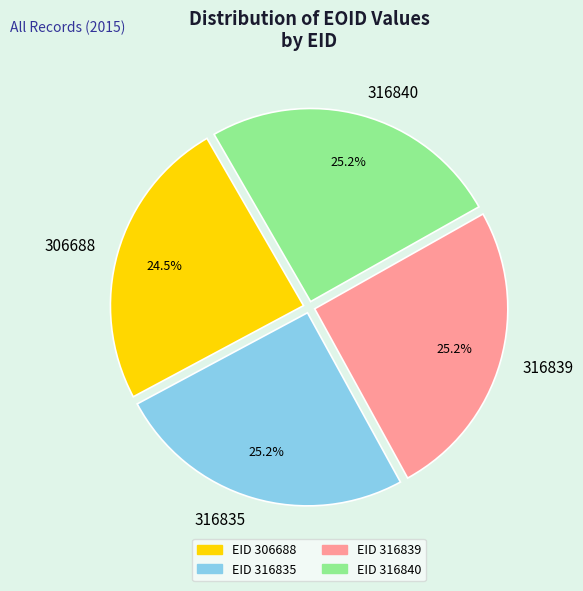

Between 316840 and 306688, which is larger?

316840